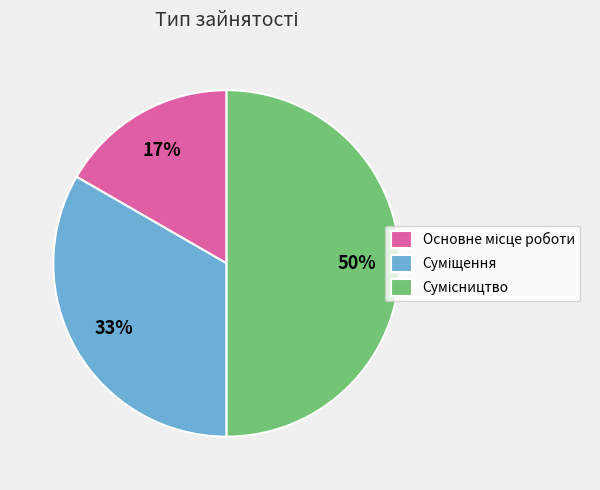

To the nearest percent, what is the difference between the largest and smallest slice percentages?

33%